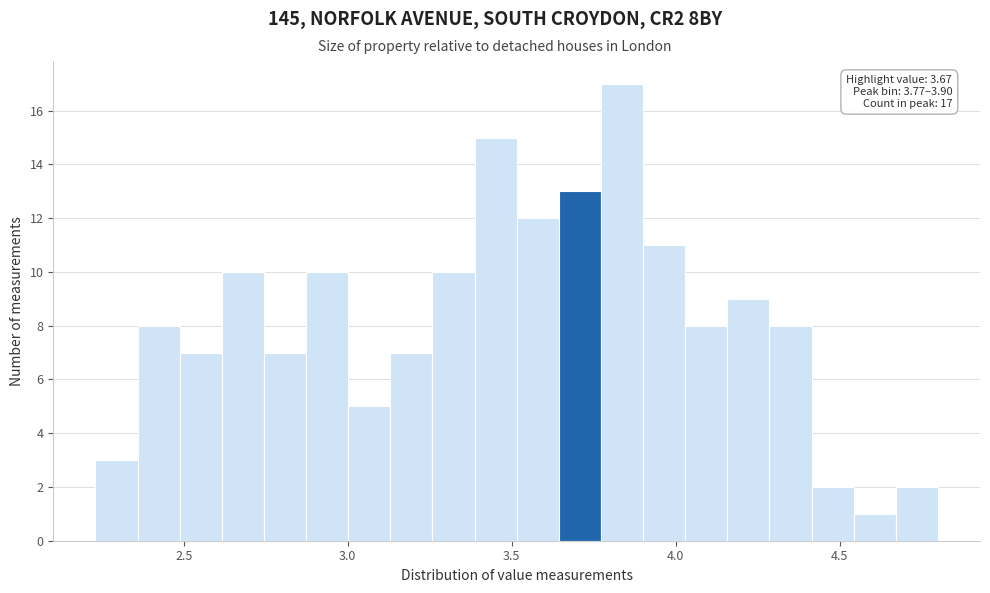

Around what value on the x-axis is the tallest bar? Give the approximate position of its centre, as read against the axis.

3.85